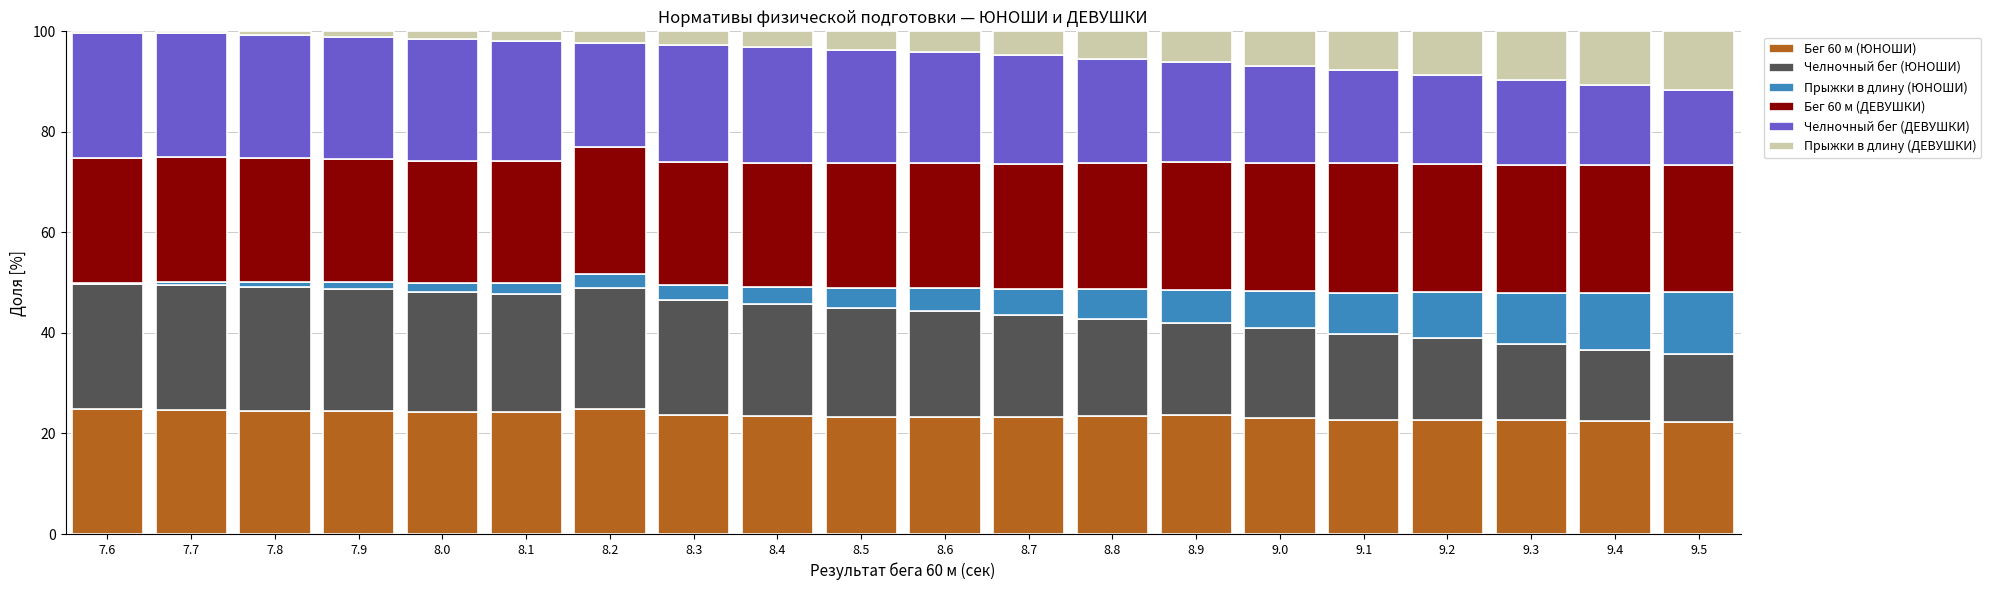

How many bars are there in total?

20